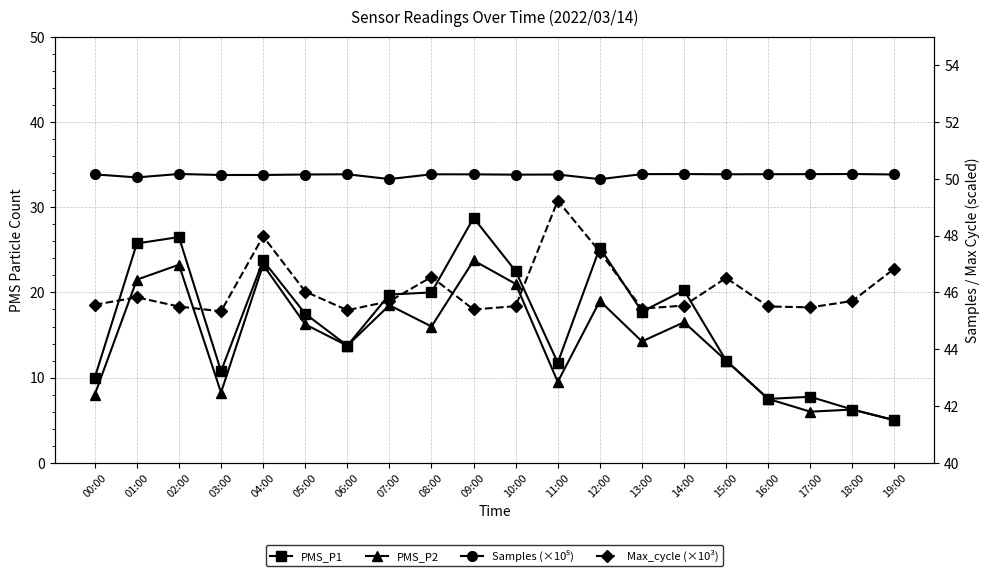

True or false: PMS_P1 has more than 0 points higher than both neighbors.

True